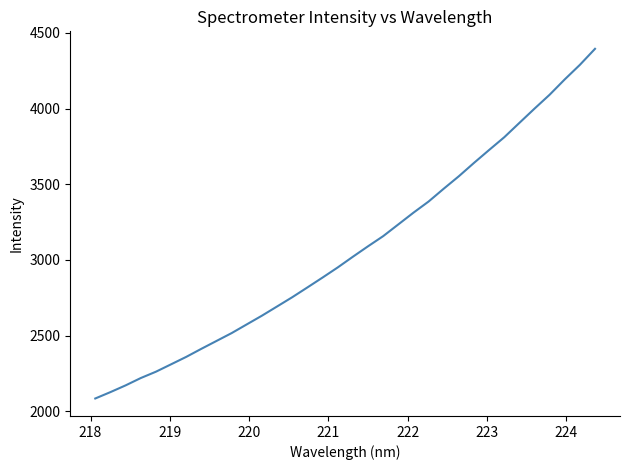

What is the difference between the maximum and minimum values?

2309.4